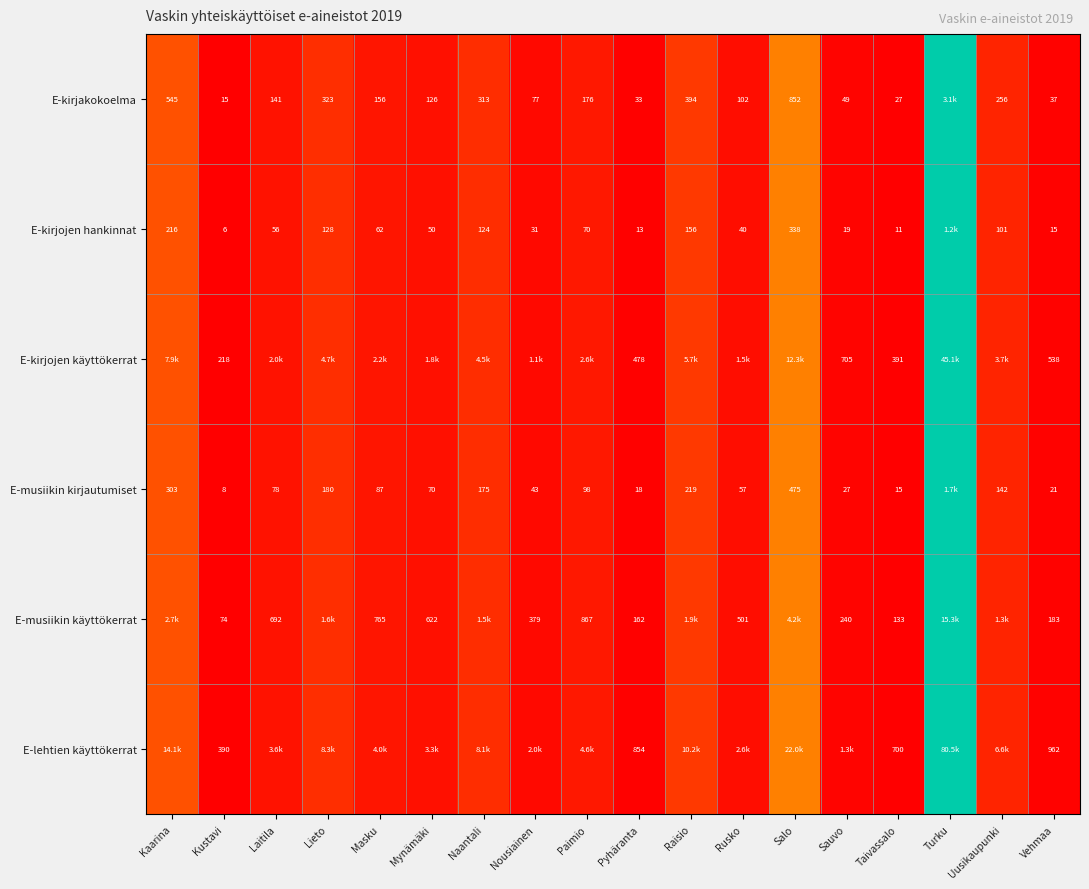

How many data points in E-kirjakokoelma are above 0?

17